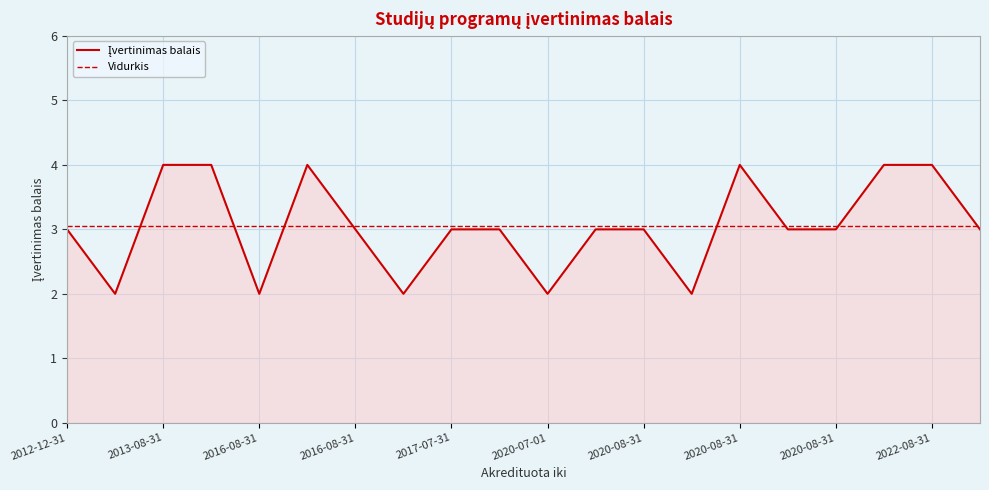

What is the smallest value displayed?

2.0